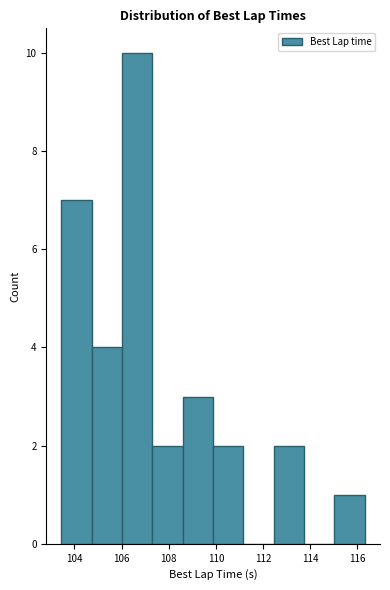

Over which range of the x-axis is the bar tallest?

106.0 to 107.4